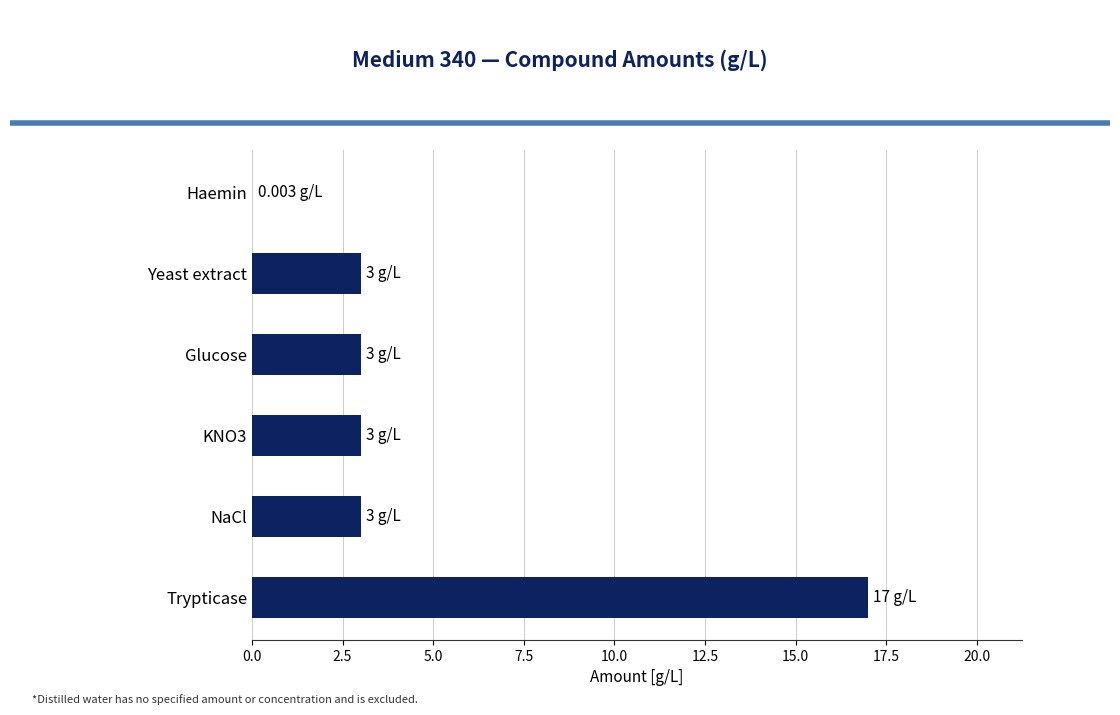

Approximately how many times larger is the value at NaCl compared to KNO3?

1.0